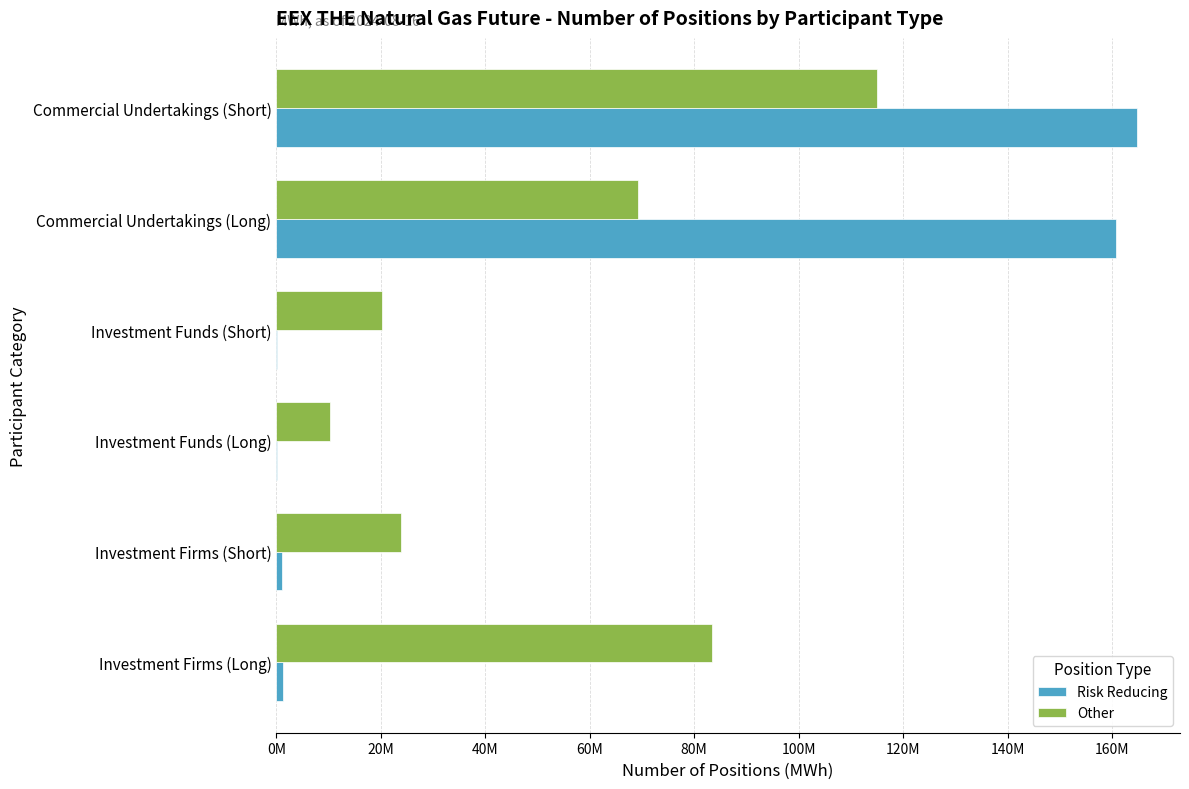

Reading left to right, what are all the values shown in this chart?

Risk Reducing: 1373261	1107255	137004	206427	160683625	164767357
Other: 83438987	23931723	10358894	20261299	69238044	114947634